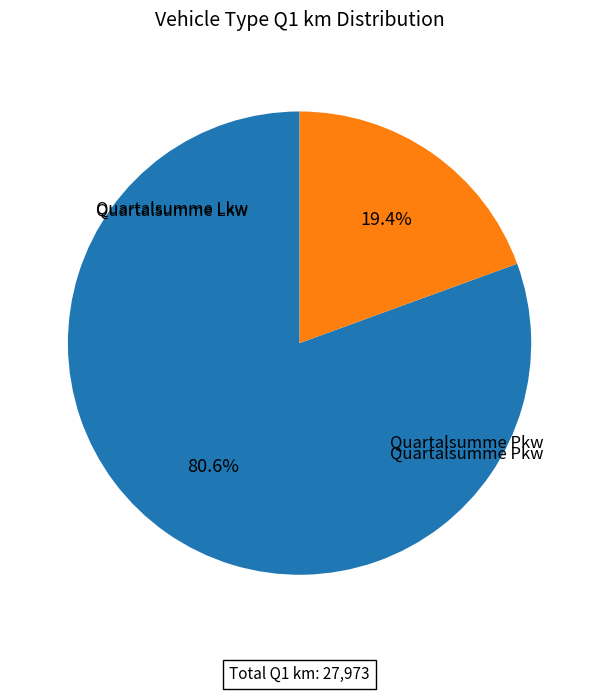

What is the change in value from Quartalsumme Lkw to Quartalsumme Pkw?

-17101